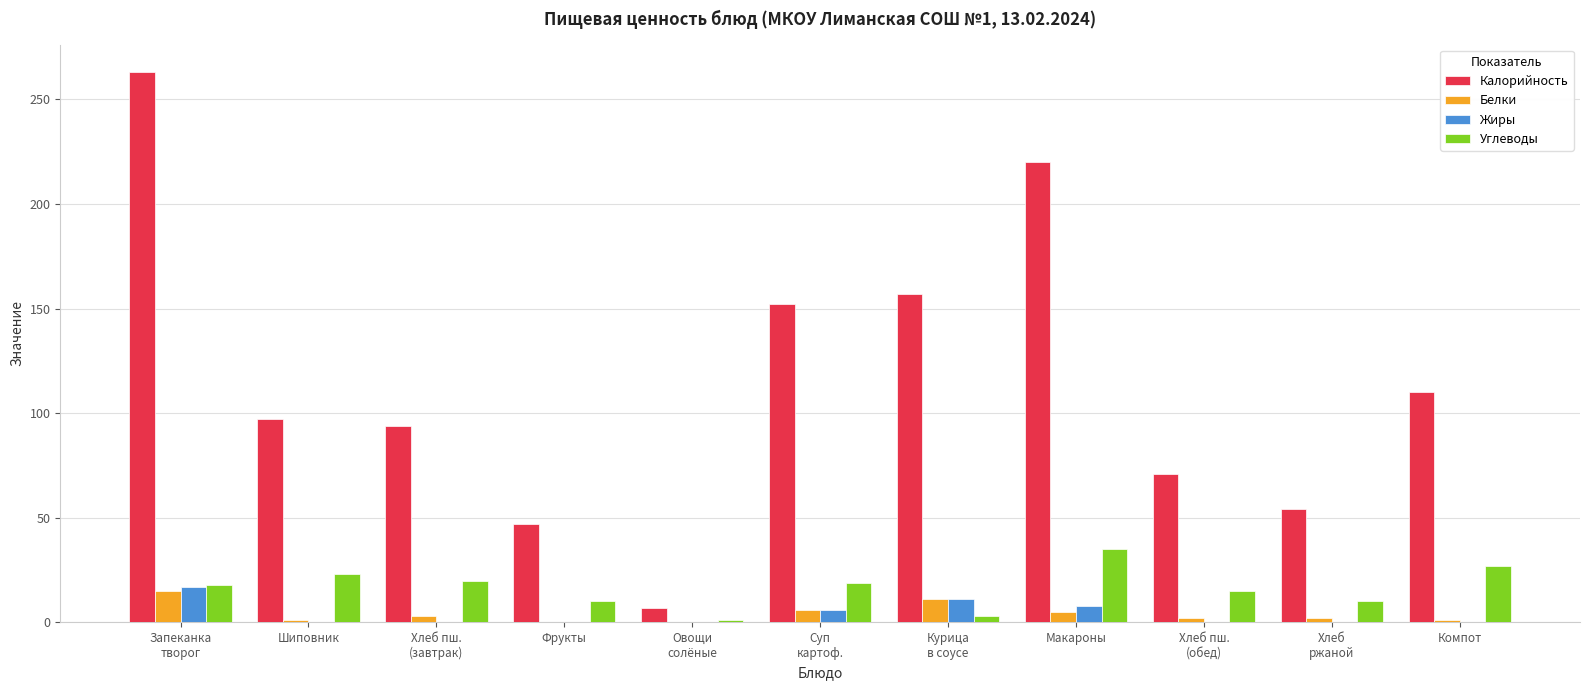

What is the highest value of the Жиры series?

17